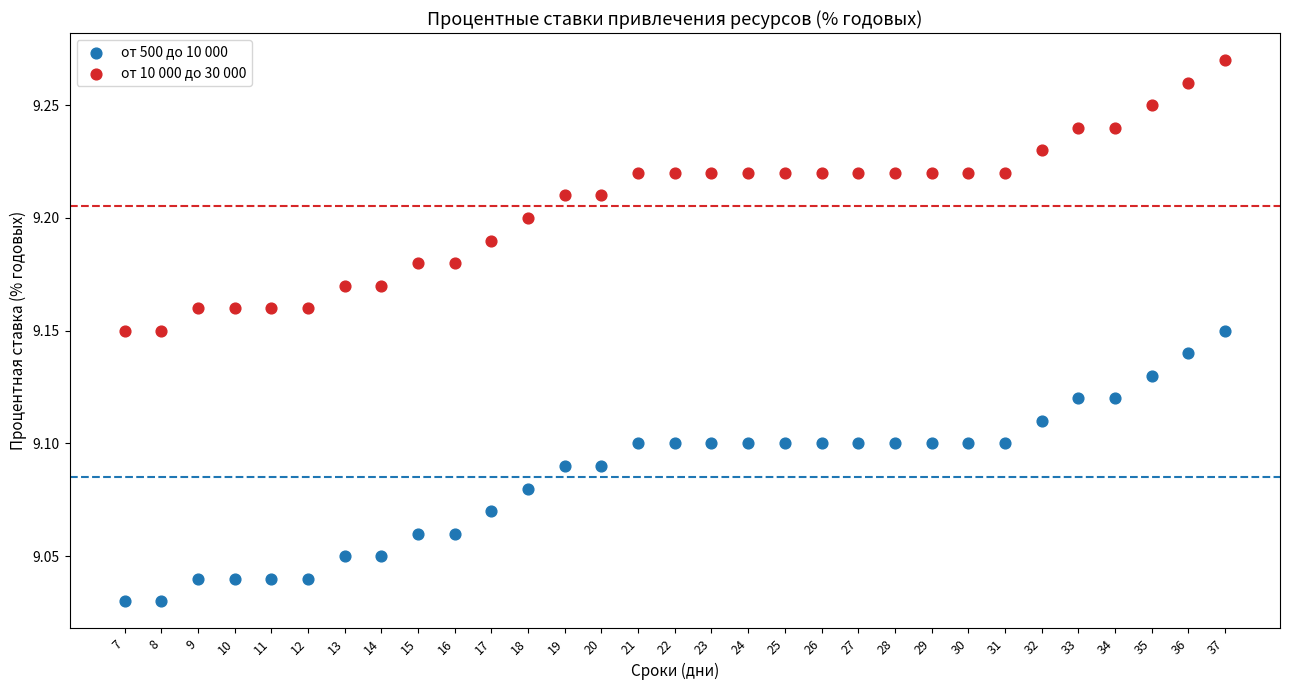

Which series contains the highest Y value?

от 10 000 до 30 000